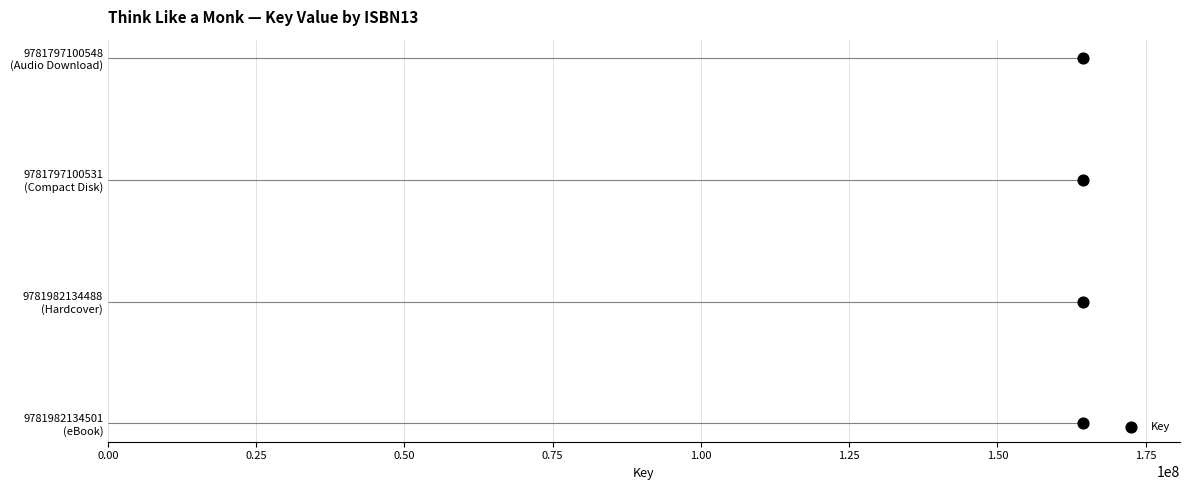

Approximately how many times larger is the value at 0.75 compared to 0.25?

3.0